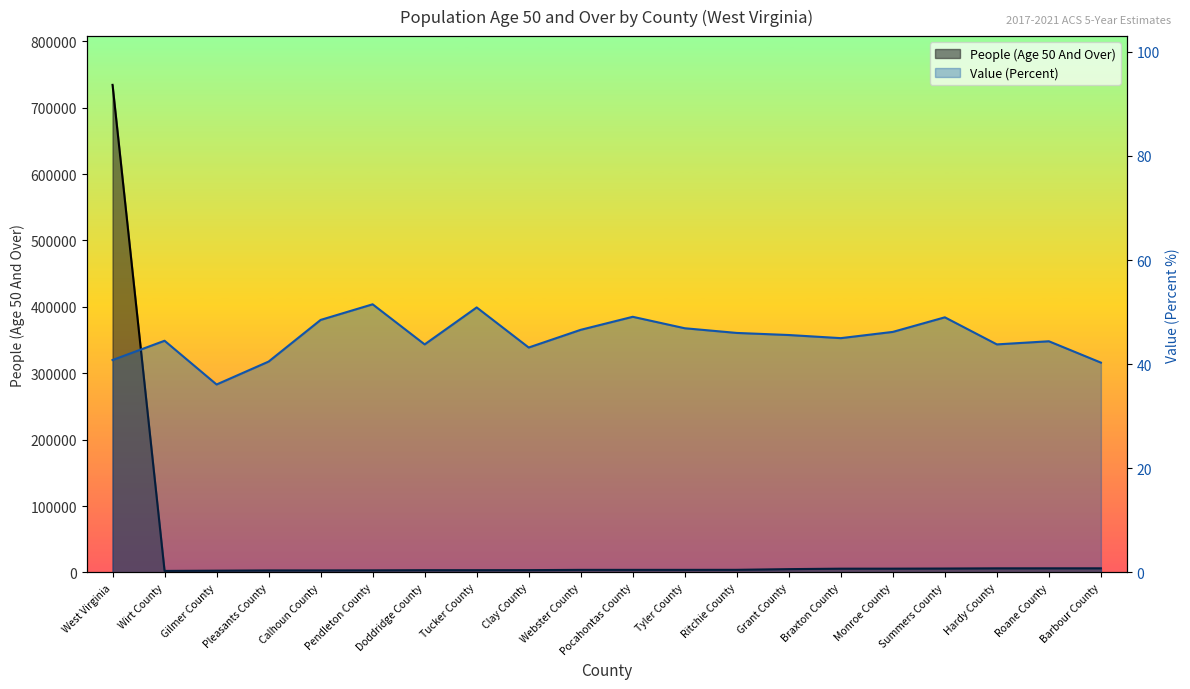

What is the total value across all series at Monroe County?

5813.2